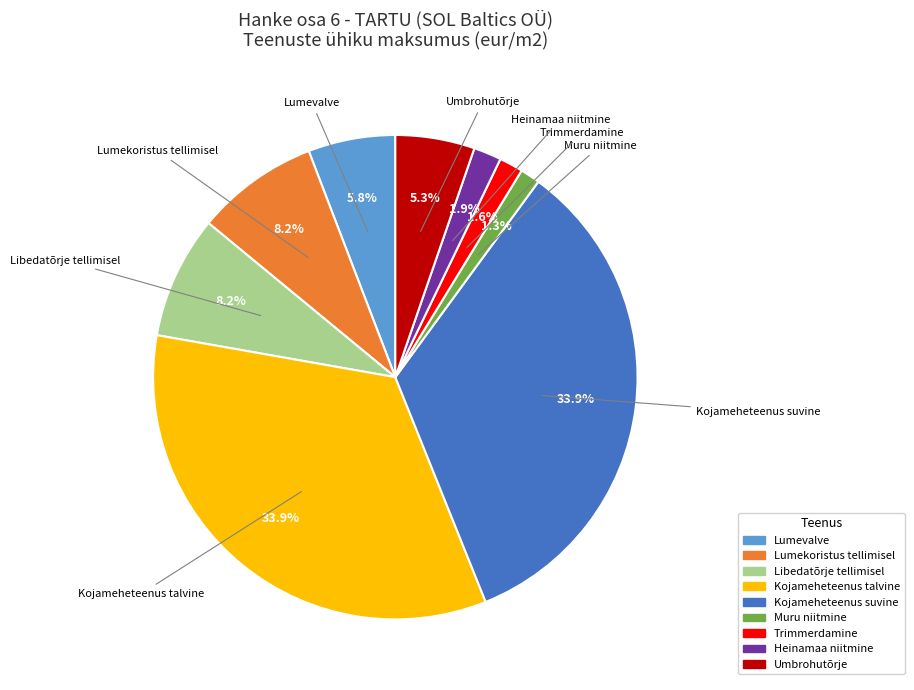

To the nearest percent, what is the difference between the largest and smallest slice percentages?

33%